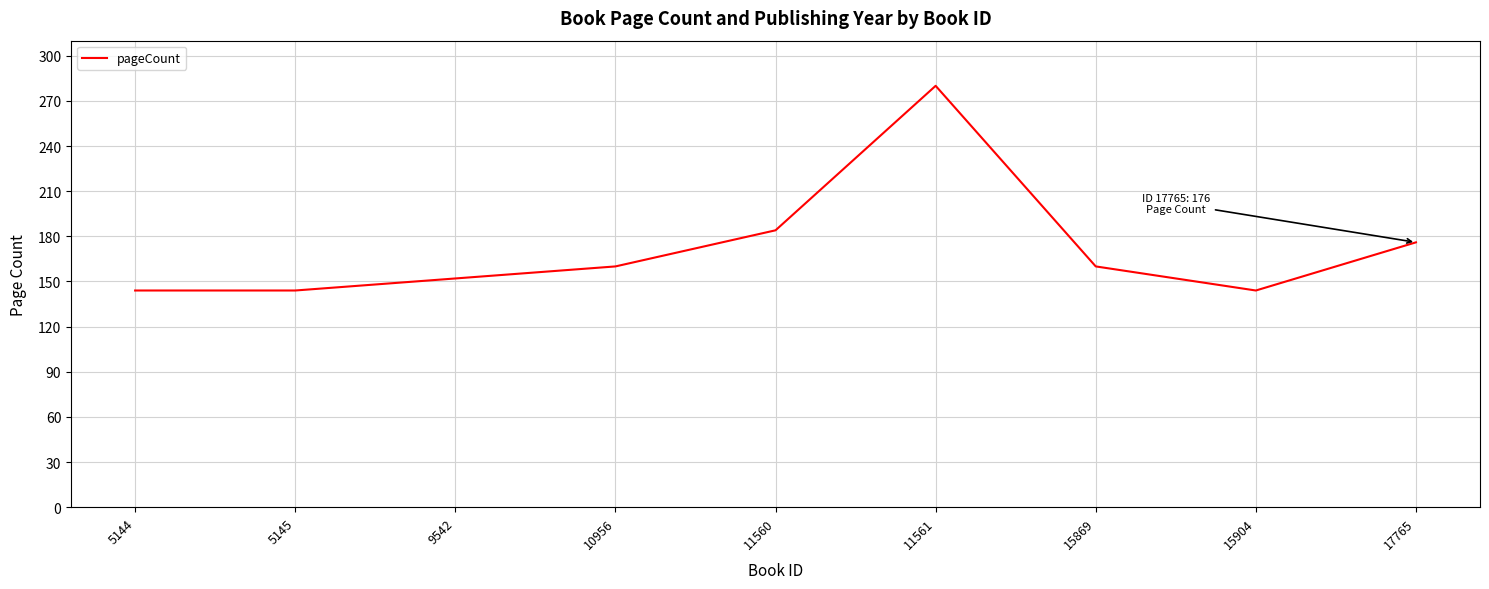

The chart shows a value of 90 at 10956. True or false?

False